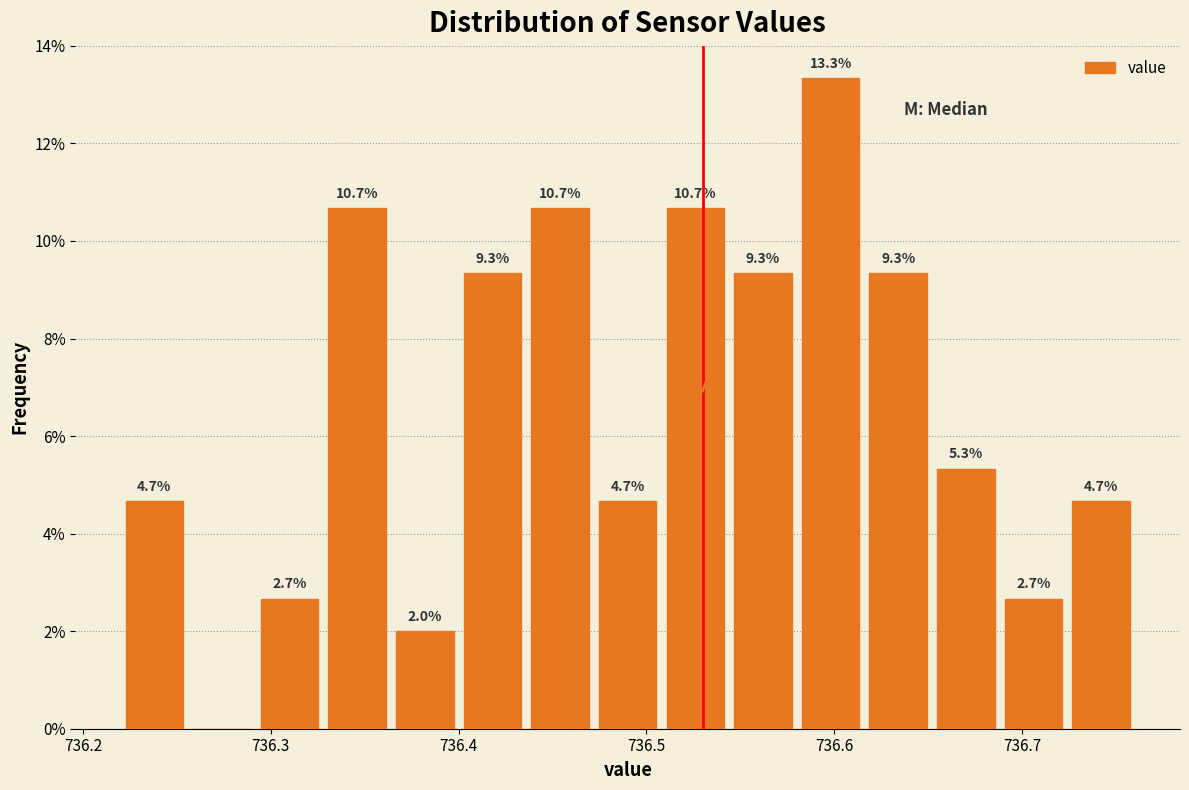

Read against the x-axis, roughly where is the centre of the tallest bar?

736.60